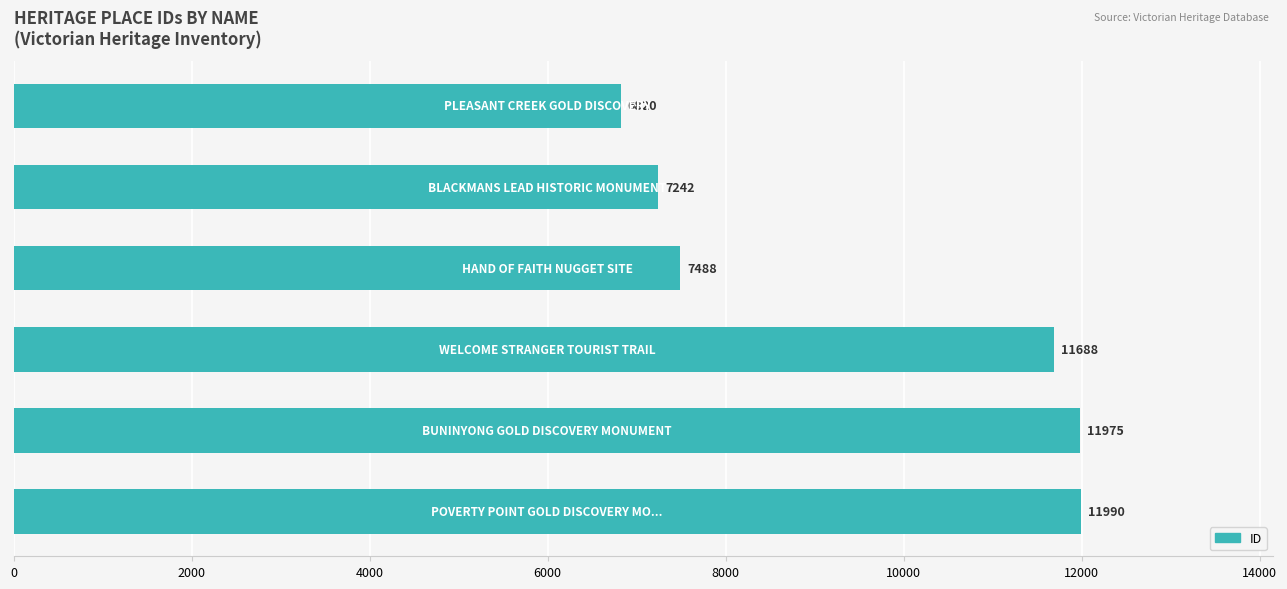

What is the difference between the second highest and minimum values?

5155